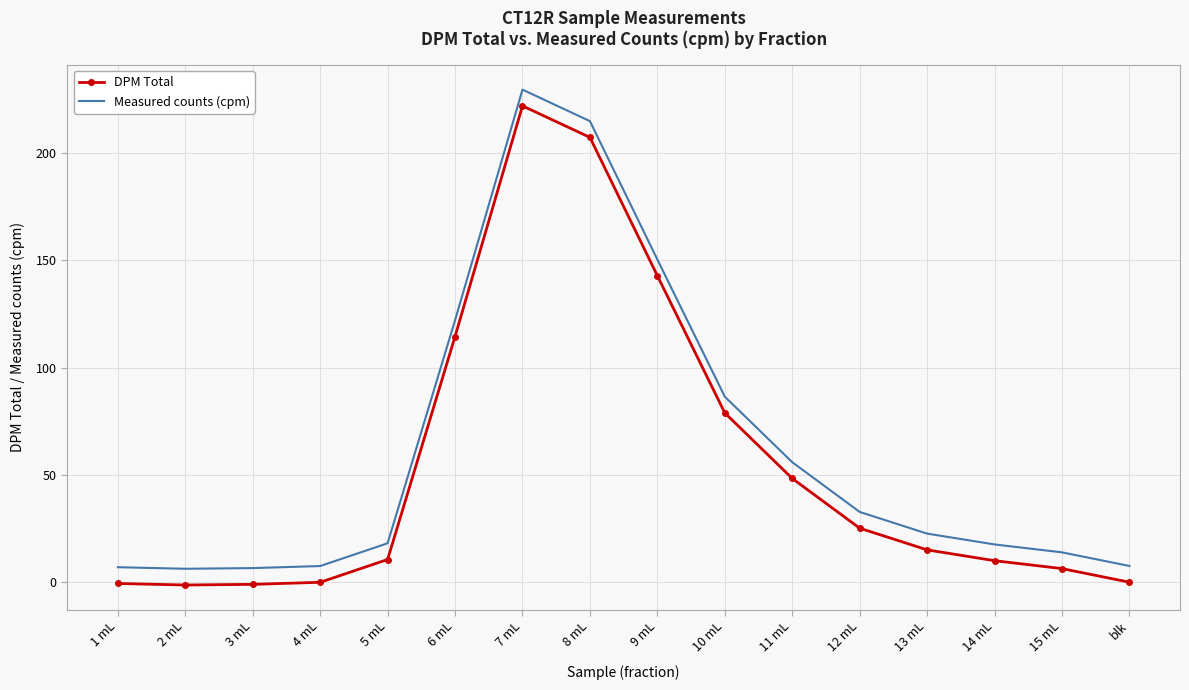

The value of DPM Total at 11 mL is 48.4. True or false?

True